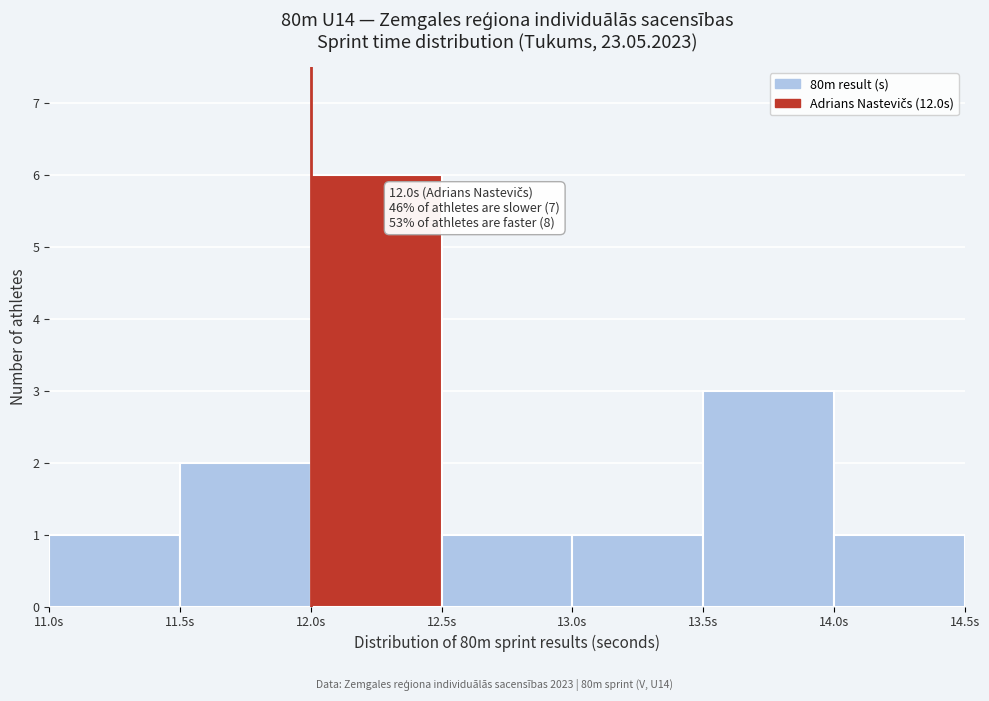

Over which range of the x-axis is the bar tallest?

12.0 to 12.5